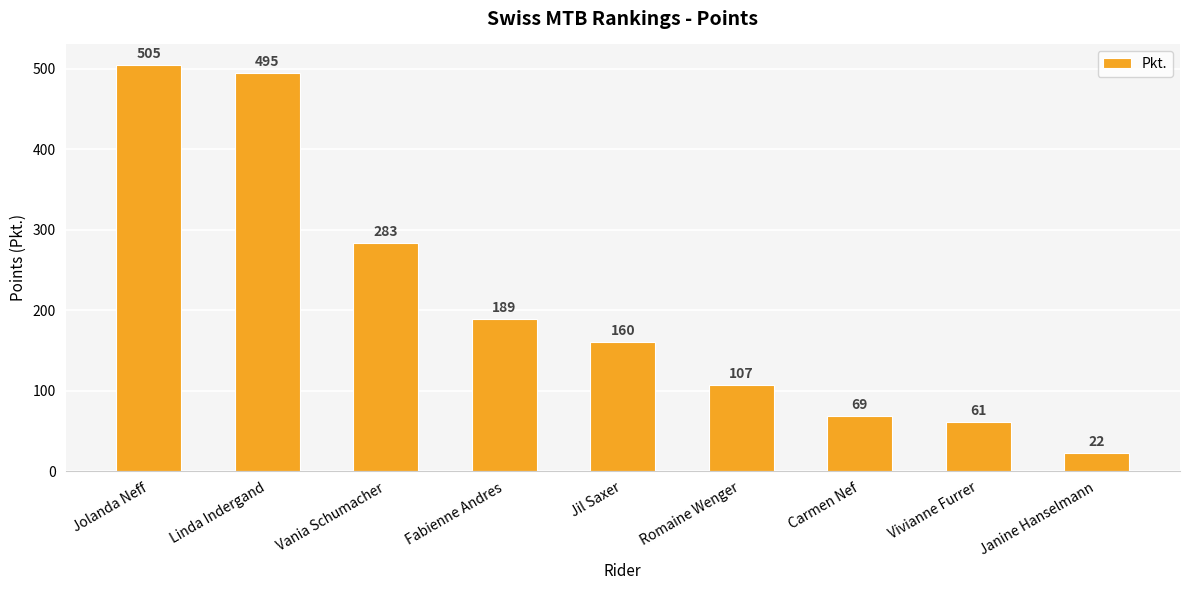

True or false: the data shows 22 at Janine Hanselmann.

True